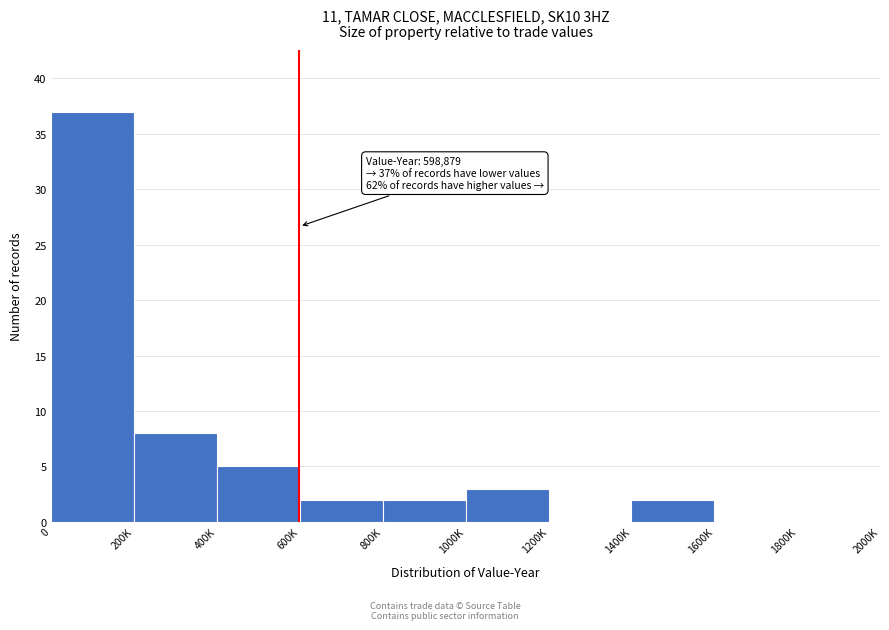

Reading left to right, transcribe all the data shown in this chart.

0=37	200K=8	400K=5	600K=2	800K=2	1000K=3	1200K=0	1400K=2	1600K=0	1800K=0